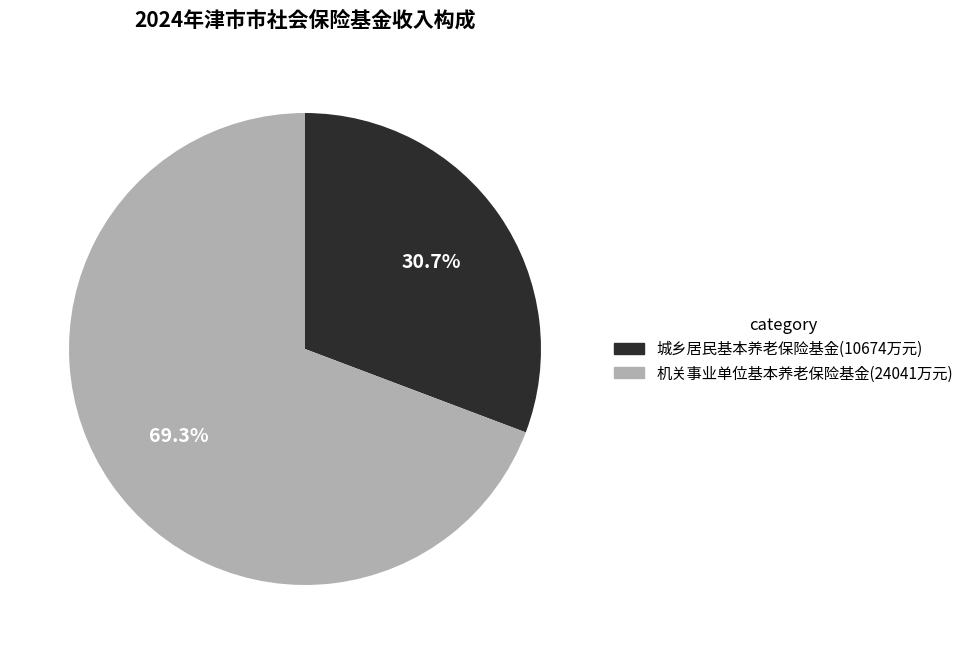

Between 城乡居民基本养老保险基金 and 机关事业单位基本养老保险基金, which is larger?

机关事业单位基本养老保险基金